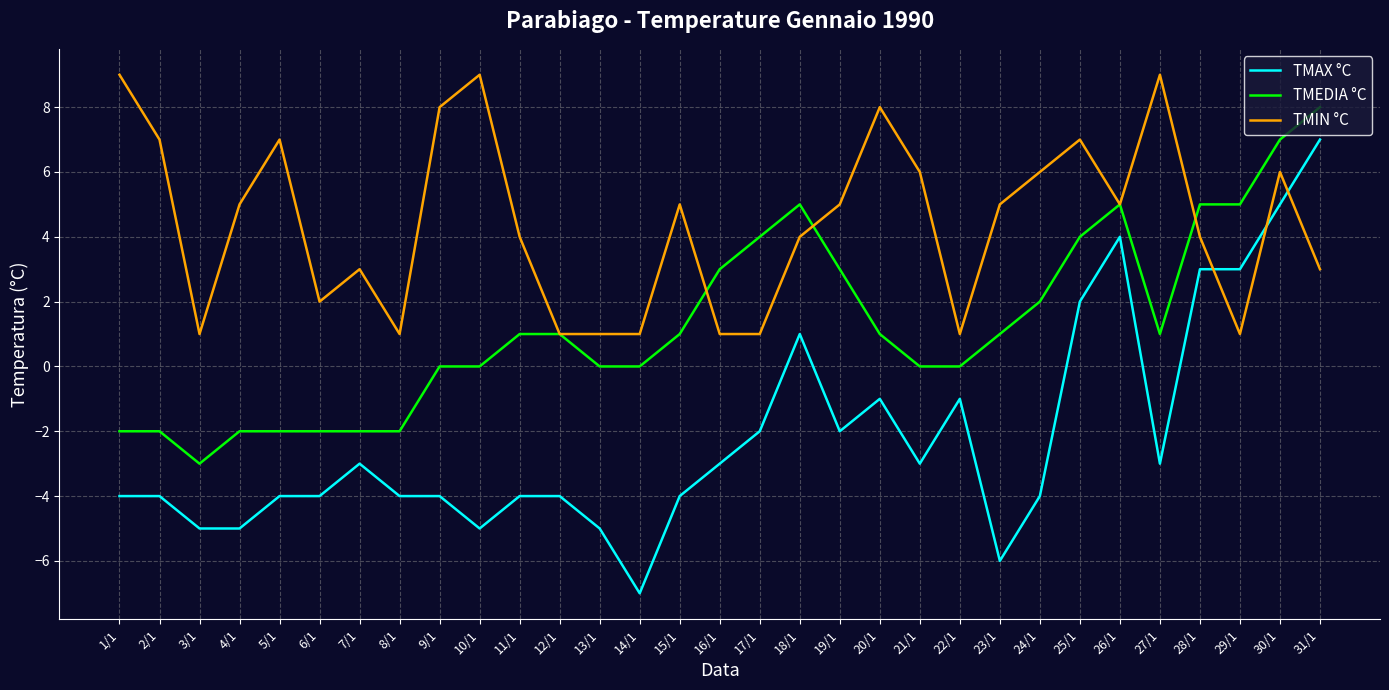

What is the maximum value shown in the chart?

9